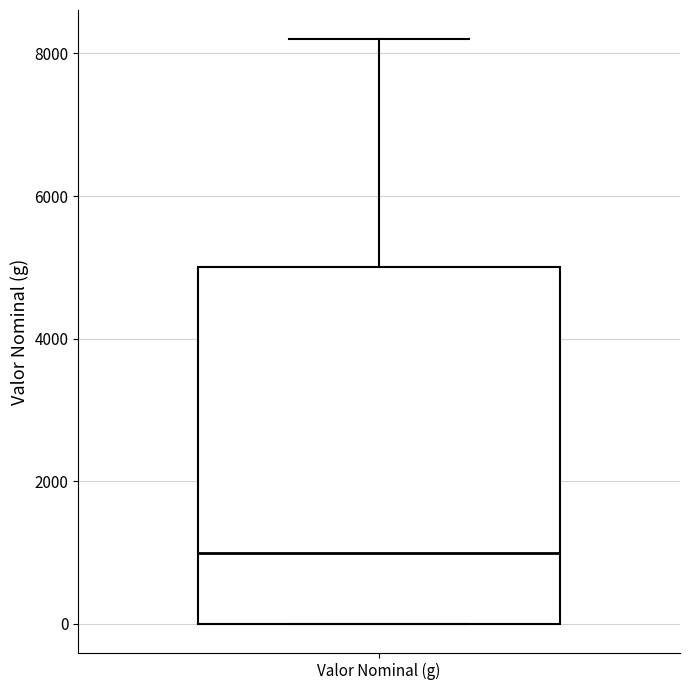

Where does the upper whisker of the box for Valor Nominal (g) end on the y-axis? The values are not printed on the chart, so give them approximately, as read against the axis.

8200